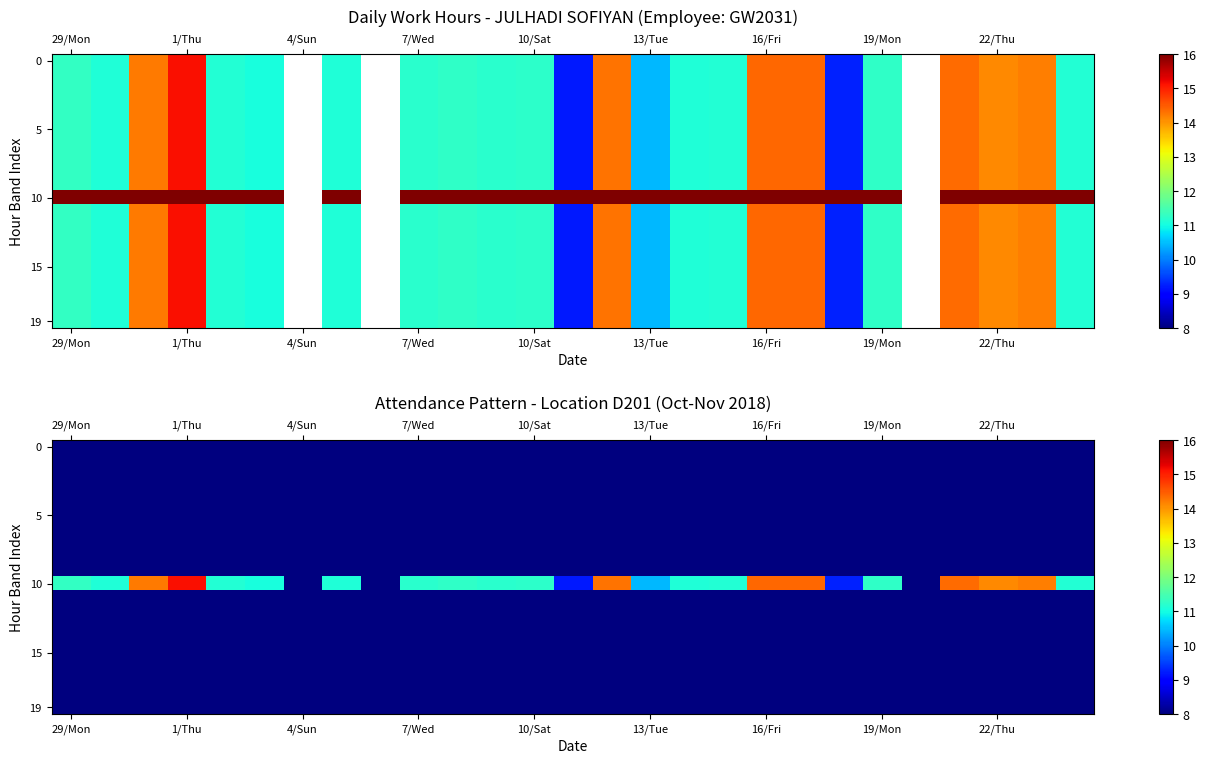

Between 20 and 29/Mon, which is larger?

20